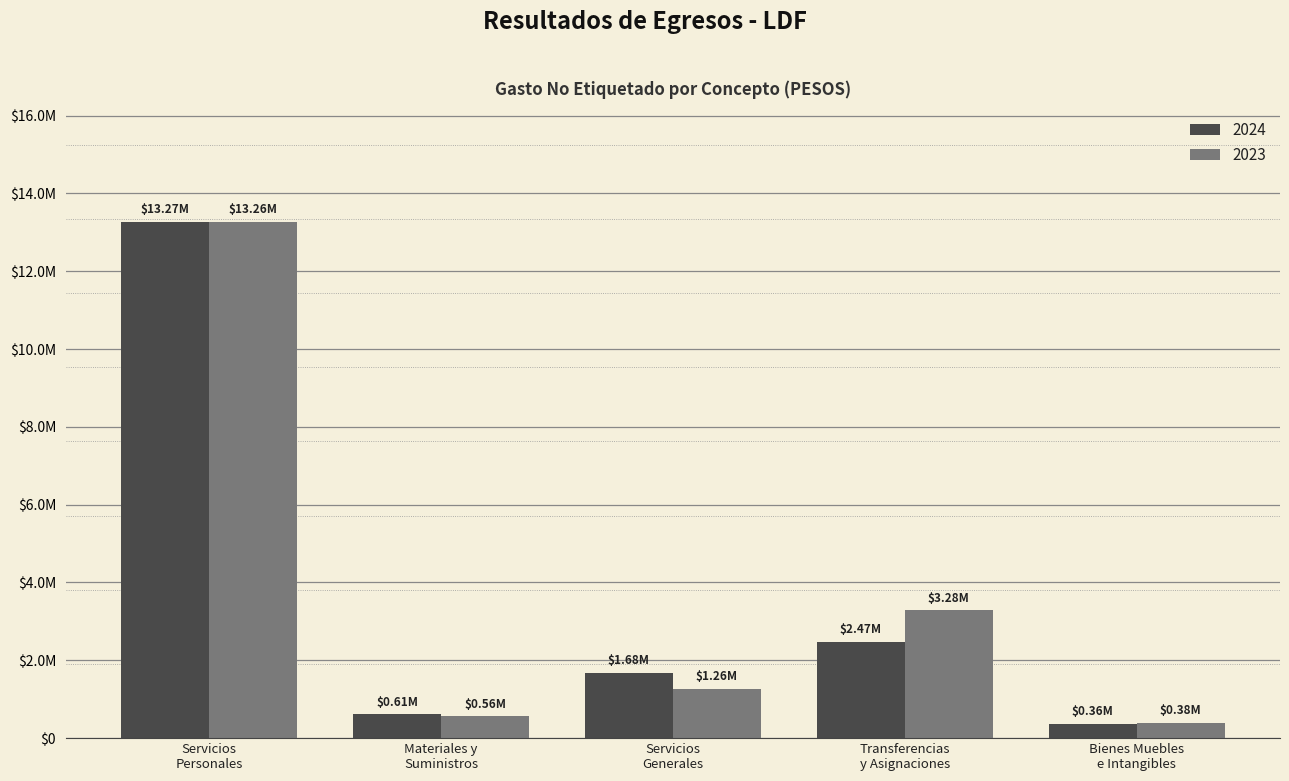

What is the average value of the 2024 series?

3676680.1